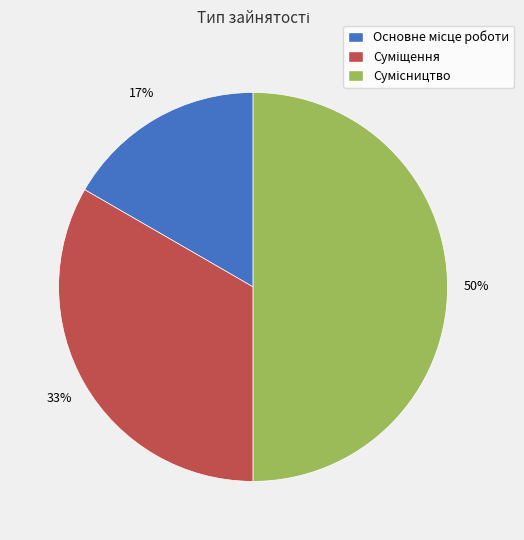

To the nearest percent, what is the average slice percentage?

33%